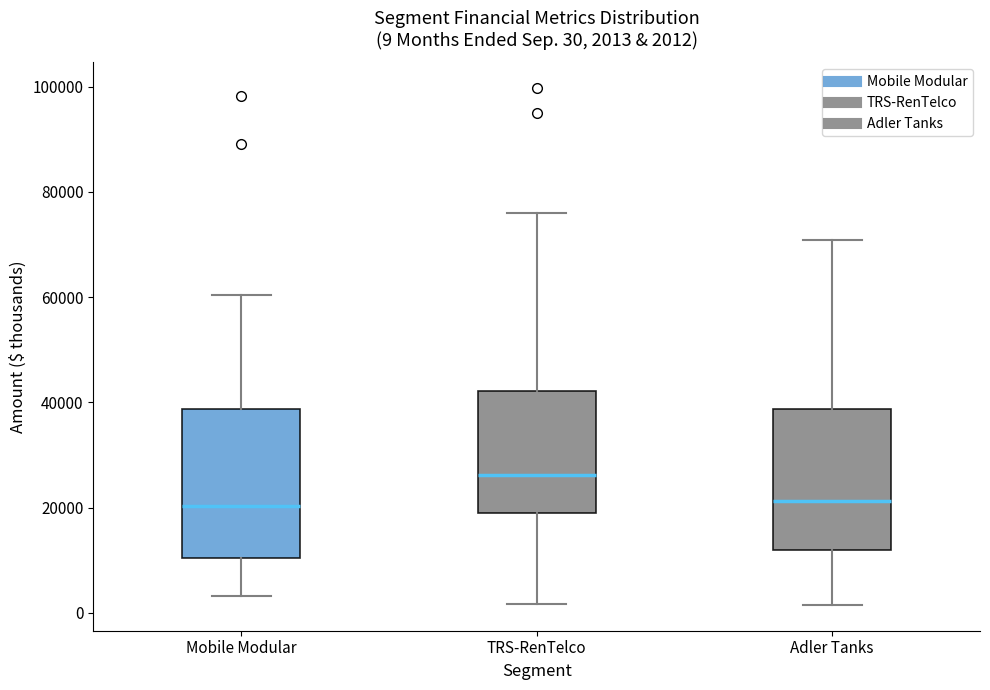

Which box's median line is the highest?

TRS-RenTelco